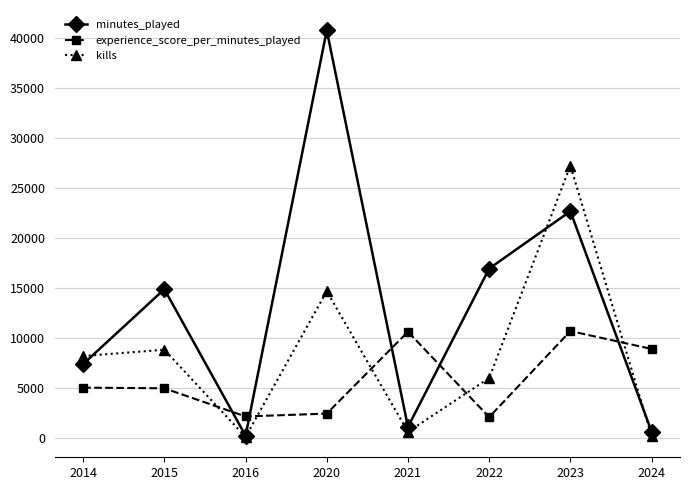

True or false: kills and experience_score_per_minutes_played intersect in this chart.

True